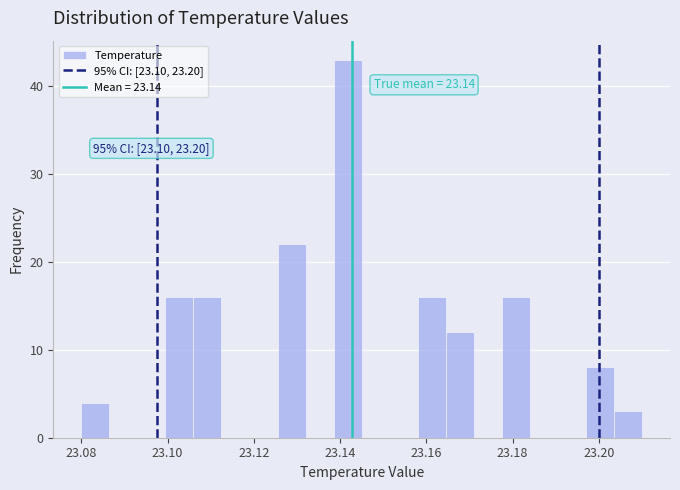

Read against the x-axis, roughly where is the centre of the tallest bar?

23.142